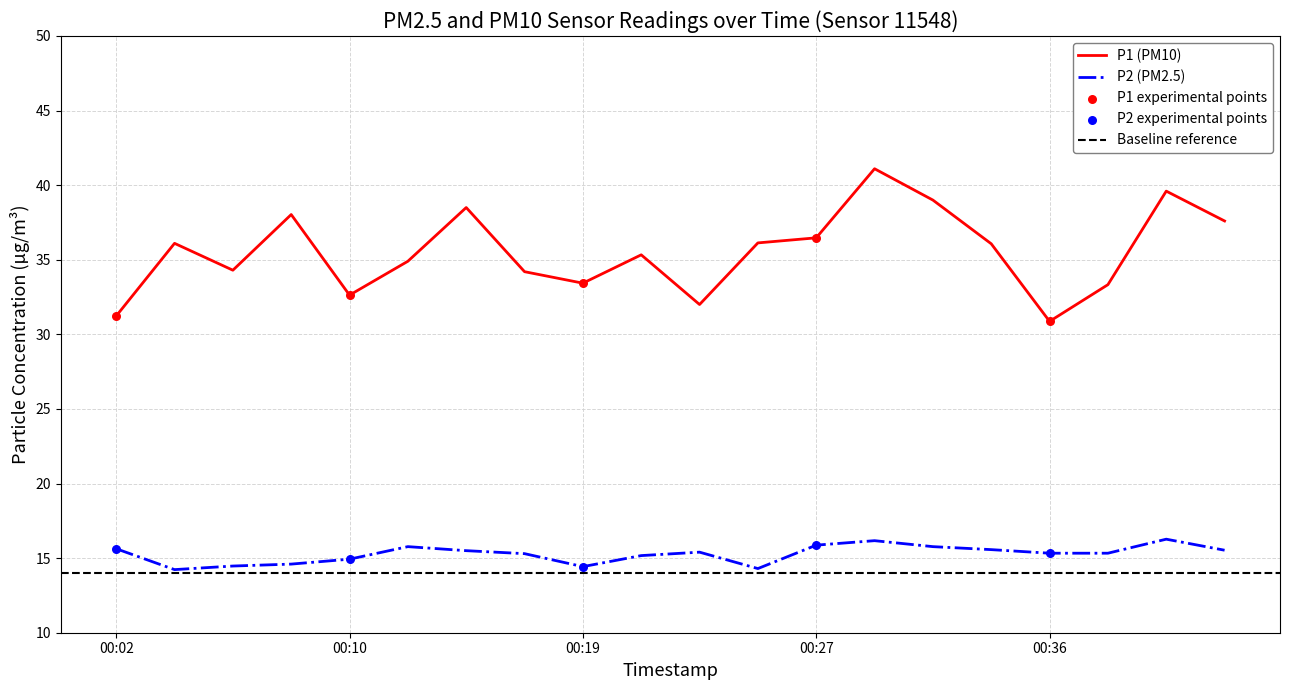

Which series reaches the minimum Y coordinate?

P2